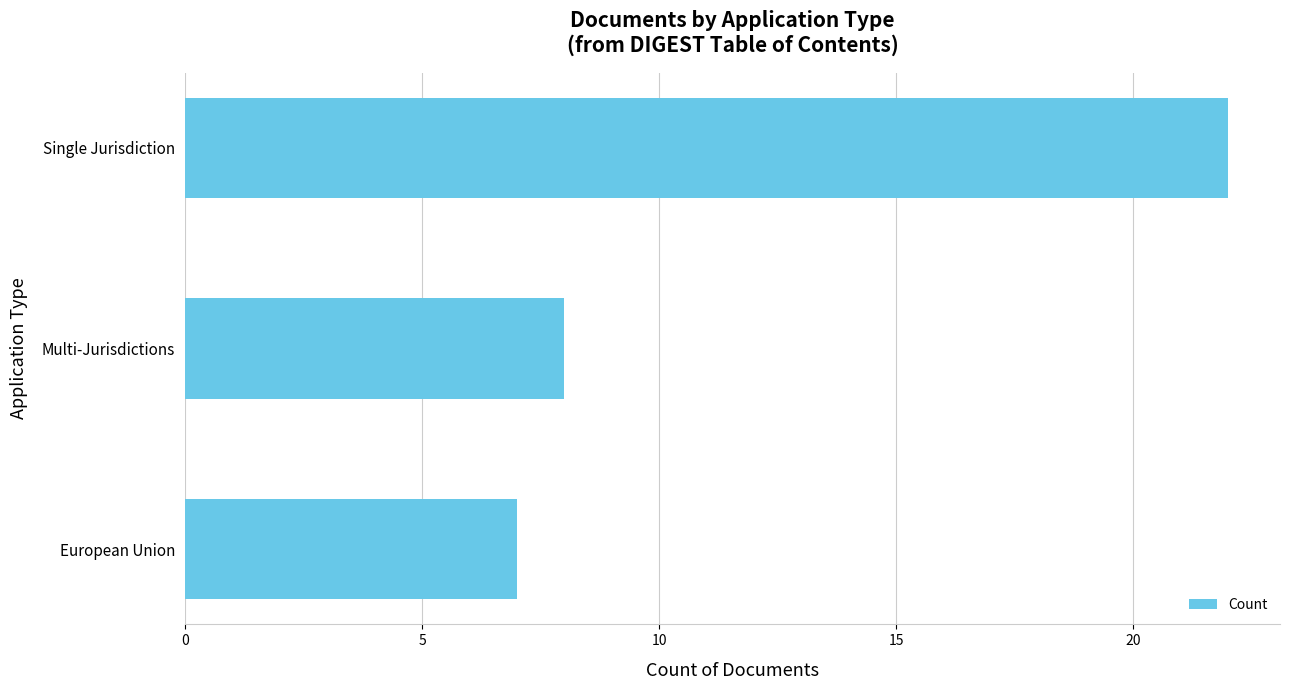

Rank the categories by value from highest to lowest.

Single Jurisdiction, Multi-Jurisdictions, European Union